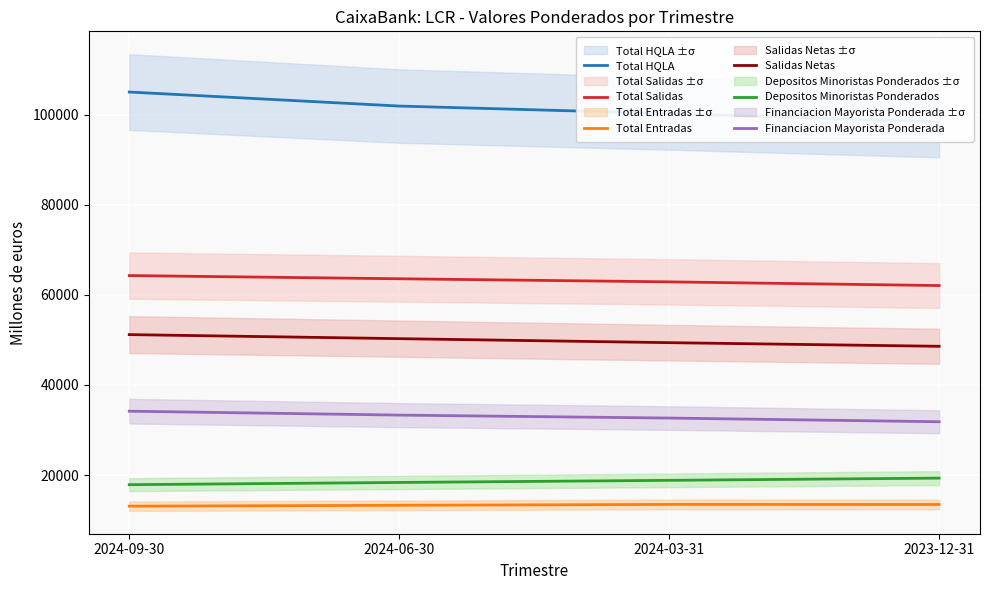

What is the difference between the second highest and second lowest values in the Total Entradas series?

190